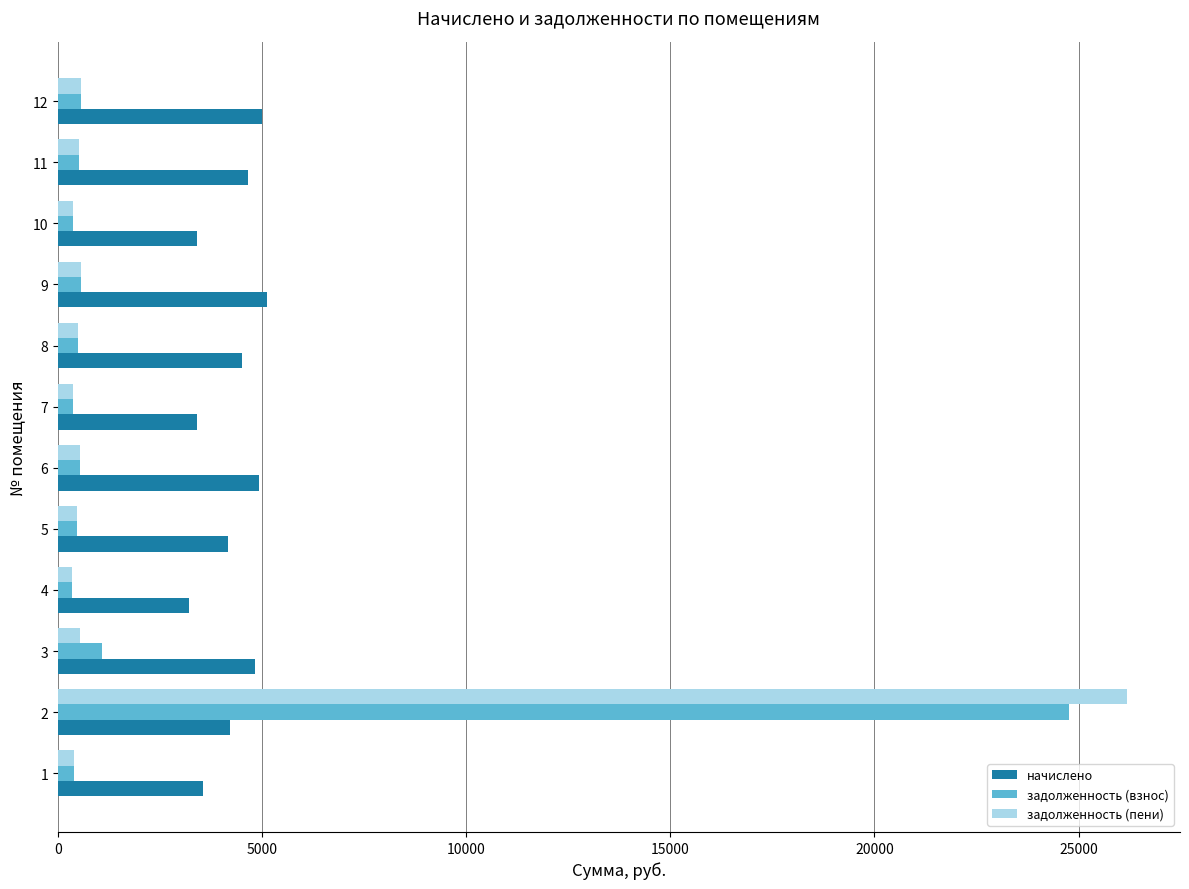

The value of начислено at 3 is 8278.1. True or false?

False